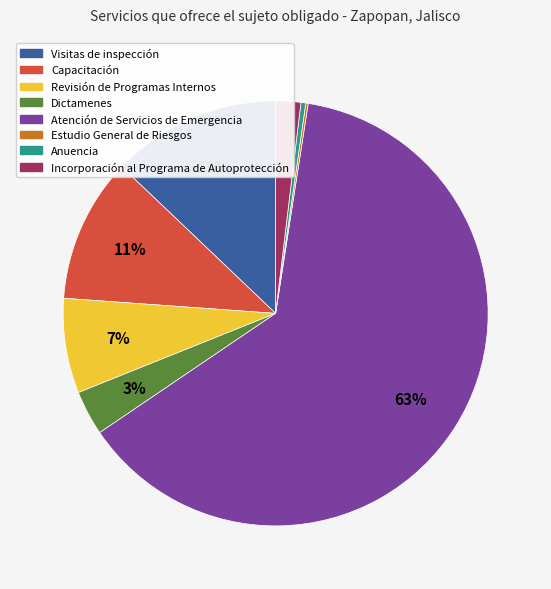

What is the majority slice?

Atención de Servicios de Emergencia